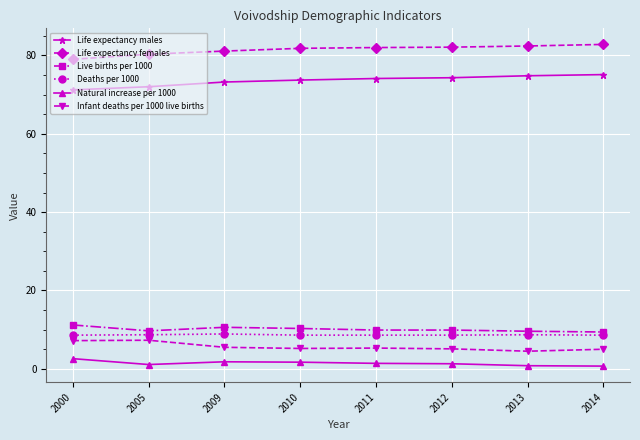

At 2011, list the series in order from smallest to largest.

Natural increase per 1000, Infant deaths per 1000 live births, Deaths per 1000, Live births per 1000, Life expectancy males, Life expectancy females